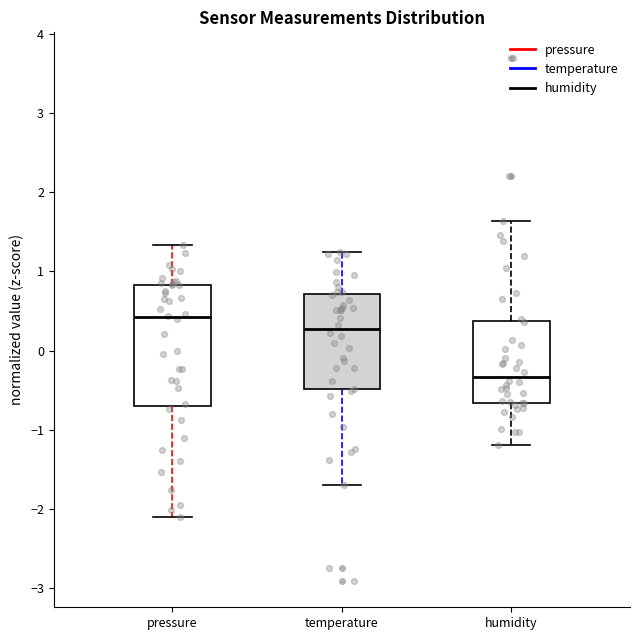

Which box has the highest median line?

pressure